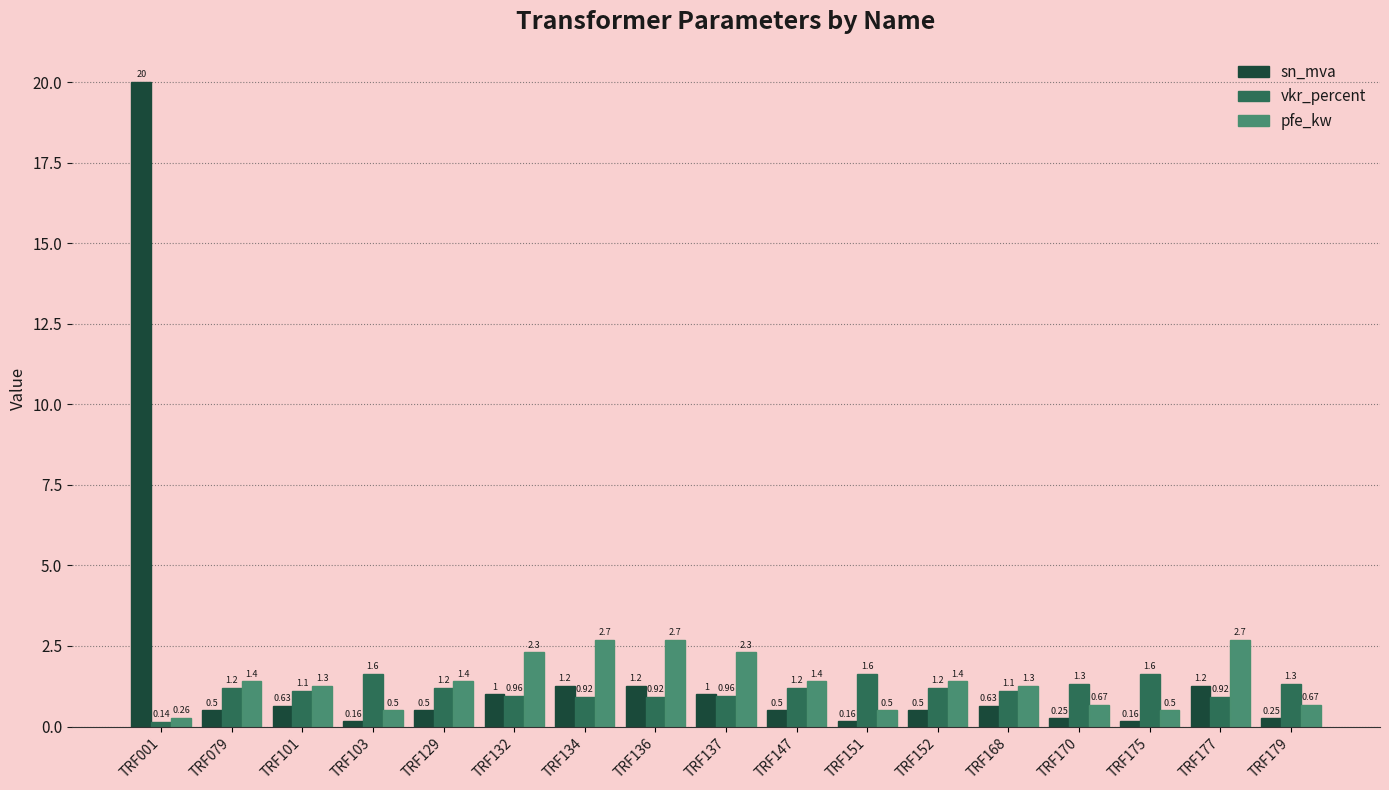

Between TRF137 and TRF170, which series saw the biggest shift?

pfe_kw